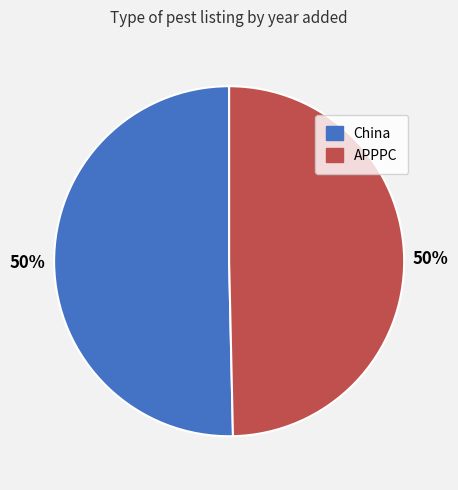

Combined, do APPPC and China account for over 50%?

Yes